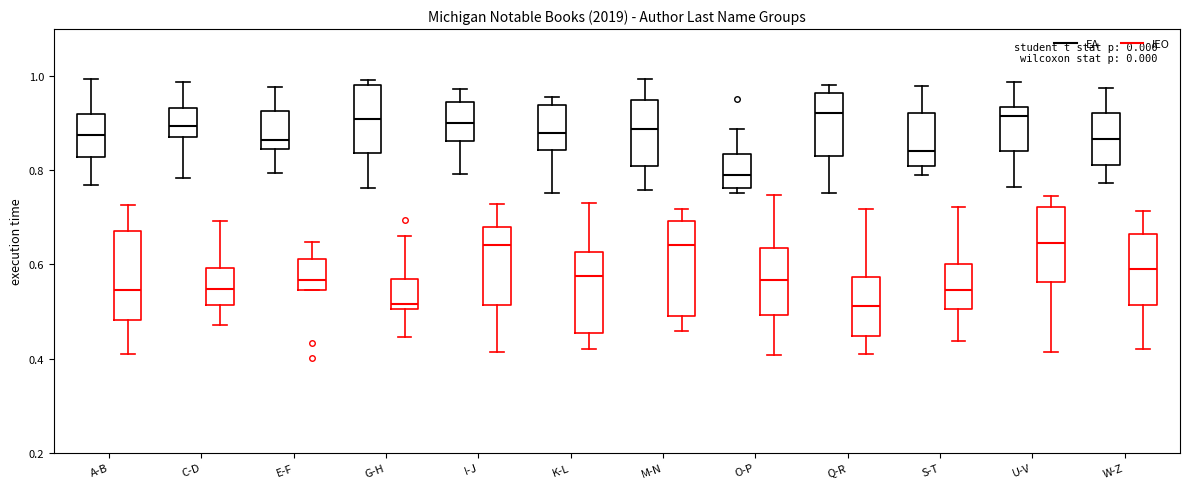

Reading left to right, transcribe this box plot: for each box, give where its median line is, the range the box spans, and where its two whiskers end, as read against the y-axis. The values are not printed on the chart, so give them approximately, as read against the axis.

A-B (EA): median 0.88, box 0.82 to 0.92, whiskers 0.76 to 1.00
A-B (IEO): median 0.54, box 0.48 to 0.68, whiskers 0.40 to 0.72
C-D (EA): median 0.90, box 0.88 to 0.94, whiskers 0.78 to 0.98
C-D (IEO): median 0.54, box 0.52 to 0.60, whiskers 0.48 to 0.70
E-F (EA): median 0.86, box 0.84 to 0.92, whiskers 0.80 to 0.98
E-F (IEO): median 0.56, box 0.54 to 0.62, whiskers 0.54 to 0.64
G-H (EA): median 0.90, box 0.84 to 0.98, whiskers 0.76 to 1.00
G-H (IEO): median 0.52, box 0.50 to 0.56, whiskers 0.44 to 0.66
I-J (EA): median 0.90, box 0.86 to 0.94, whiskers 0.80 to 0.98
I-J (IEO): median 0.64, box 0.52 to 0.68, whiskers 0.42 to 0.72
K-L (EA): median 0.88, box 0.84 to 0.94, whiskers 0.76 to 0.96
K-L (IEO): median 0.58, box 0.46 to 0.62, whiskers 0.42 to 0.72
M-N (EA): median 0.88, box 0.80 to 0.94, whiskers 0.76 to 1.00
M-N (IEO): median 0.64, box 0.50 to 0.70, whiskers 0.46 to 0.72
O-P (EA): median 0.78, box 0.76 to 0.84, whiskers 0.76 (just below the box's lower edge) to 0.88
O-P (IEO): median 0.56, box 0.50 to 0.64, whiskers 0.40 to 0.74
Q-R (EA): median 0.92, box 0.82 to 0.96, whiskers 0.76 to 0.98
Q-R (IEO): median 0.52, box 0.44 to 0.58, whiskers 0.42 to 0.72
S-T (EA): median 0.84, box 0.80 to 0.92, whiskers 0.80 (just below the box's lower edge) to 0.98
S-T (IEO): median 0.54, box 0.50 to 0.60, whiskers 0.44 to 0.72
U-V (EA): median 0.92, box 0.84 to 0.94, whiskers 0.76 to 0.98
U-V (IEO): median 0.64, box 0.56 to 0.72, whiskers 0.42 to 0.74
W-Z (EA): median 0.86, box 0.82 to 0.92, whiskers 0.78 to 0.98
W-Z (IEO): median 0.58, box 0.52 to 0.66, whiskers 0.42 to 0.72